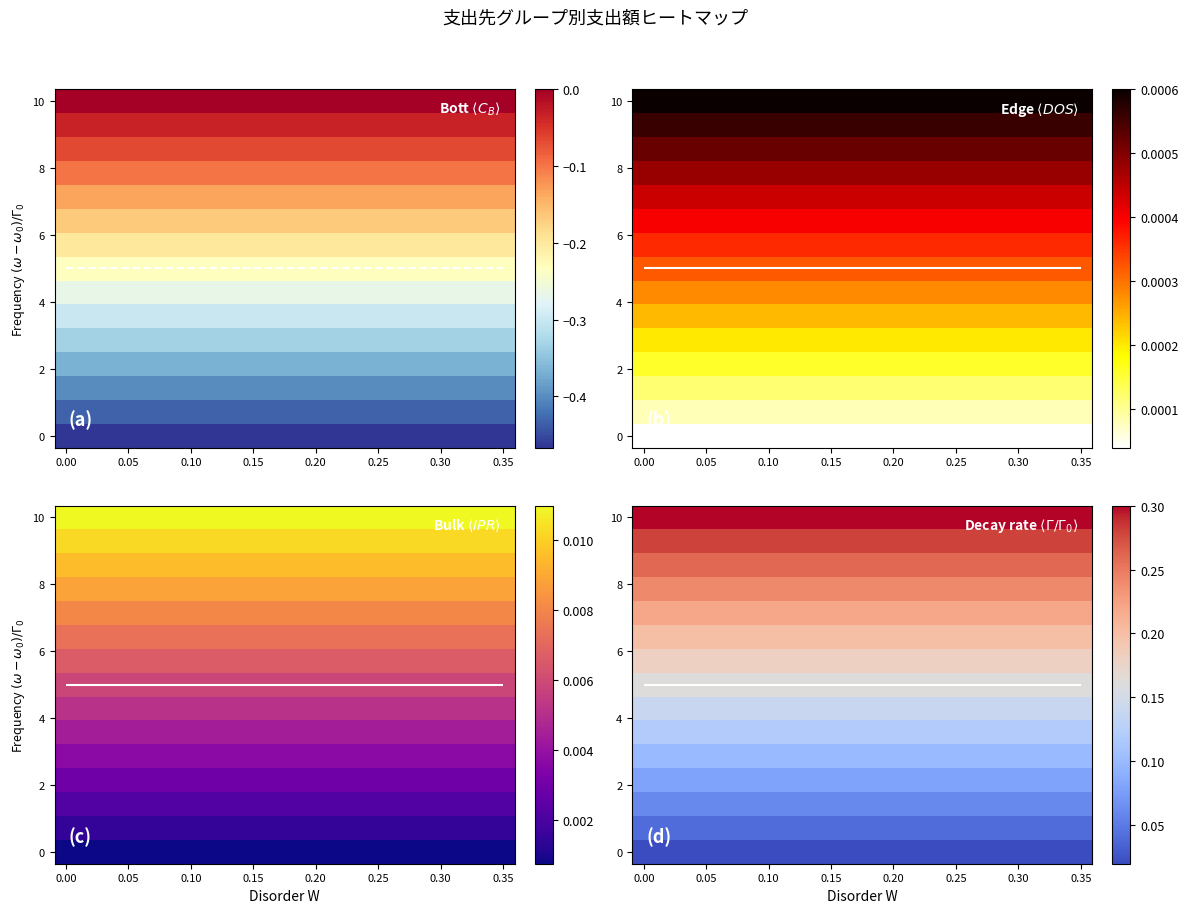

What is the greatest value displayed?

0.3